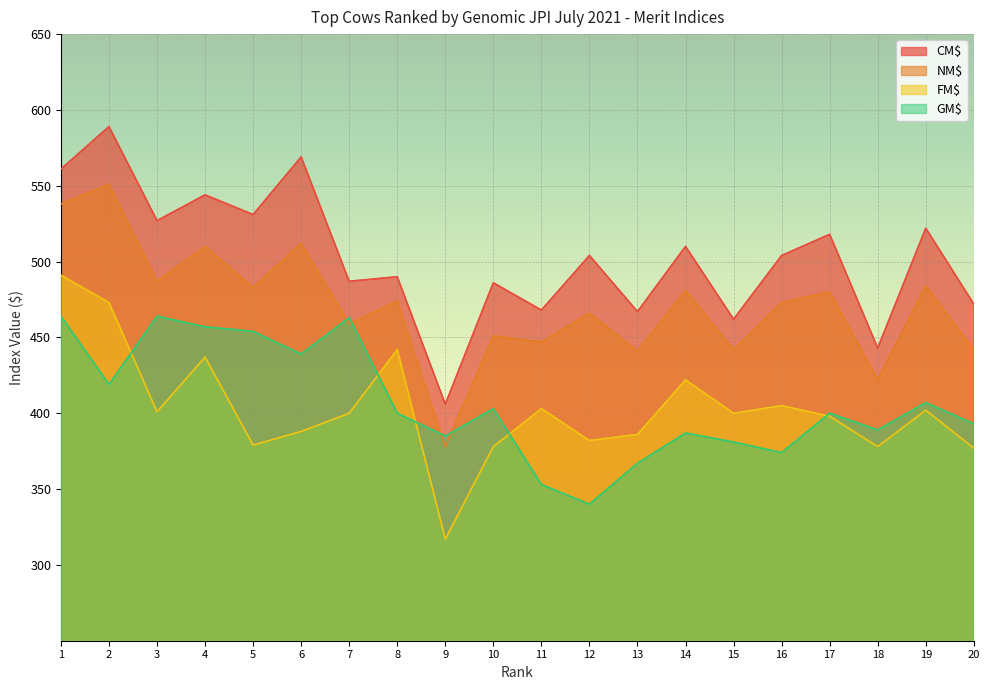

List the series in order of their peak value, highest first.

CM$, NM$, FM$, GM$